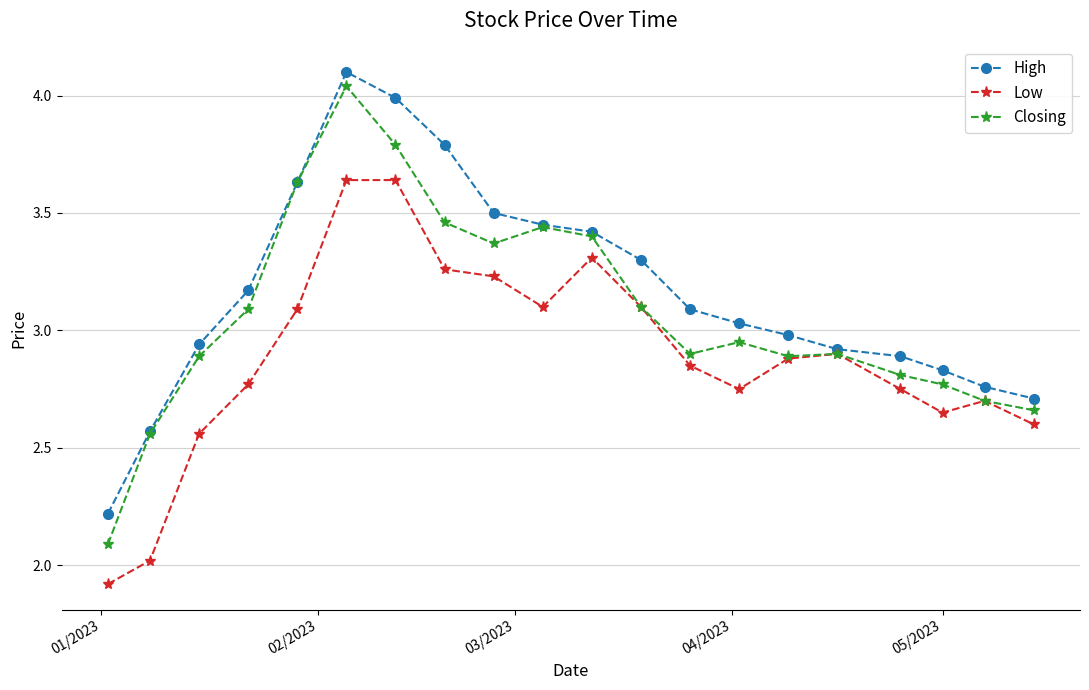

Which series has the widest spread of values?

Closing